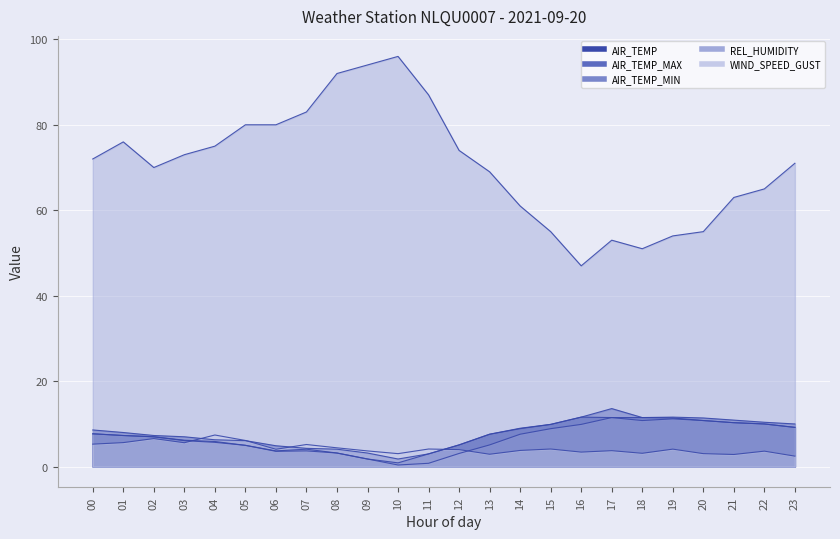

Reading left to right, transcribe all the data shown in this chart.

AIR_TEMP: 00=7.7	01=7.3	02=7.0	03=6.2	04=5.9	05=5.0	06=3.7	07=4.1	08=3.2	09=1.8	10=0.9	11=3.0	12=5.1	13=7.6	14=8.9	15=9.9	16=11.6	17=11.5	18=11.5	19=11.4	20=10.8	21=10.3	22=10.0	23=9.2
AIR_TEMP_MAX: 00=8.6	01=8.0	02=7.3	03=7.0	04=6.3	05=6.1	06=4.9	07=4.3	08=4.1	09=3.2	10=1.8	11=3.0	12=5.1	13=7.6	14=9.0	15=9.9	16=11.6	17=13.6	18=11.5	19=11.6	20=11.4	21=10.9	22=10.4	23=10.0
AIR_TEMP_MIN: 00=7.7	01=7.3	02=7.0	03=6.1	04=5.7	05=5.0	06=3.6	07=3.7	08=3.2	09=1.8	10=0.4	11=0.8	12=3.1	13=5.1	14=7.6	15=8.9	16=9.9	17=11.5	18=10.8	19=11.2	20=10.8	21=10.3	22=10.0	23=9.2
REL_HUMIDITY: 00=72.0	01=76.0	02=70.0	03=73.0	04=75.0	05=80.0	06=80.0	07=83.0	08=92.0	09=94.0	10=96.0	11=87.0	12=74.0	13=69.0	14=61.0	15=55.0	16=47.0	17=53.0	18=51.0	19=54.0	20=55.0	21=63.0	22=65.0	23=71.0
WIND_SPEED_GUST: 00=5.3	01=5.6	02=6.6	03=5.6	04=7.4	05=6.1	06=4.1	07=5.2	08=4.4	09=3.7	10=3.1	11=4.1	12=4.0	13=2.9	14=3.8	15=4.1	16=3.4	17=3.8	18=3.1	19=4.1	20=3.1	21=2.9	22=3.6	23=2.5